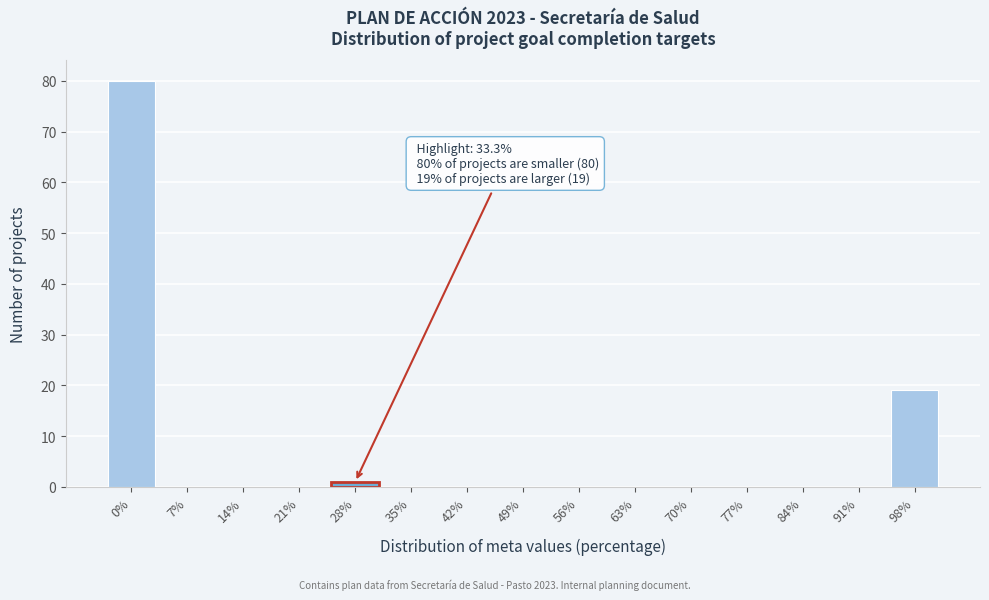

Reading right to left, list all the values displayed in this chart.

98%=19	91%=0	84%=0	77%=0	70%=0	63%=0	56%=0	49%=0	42%=0	35%=0	28%=1	21%=0	14%=0	7%=0	0%=80